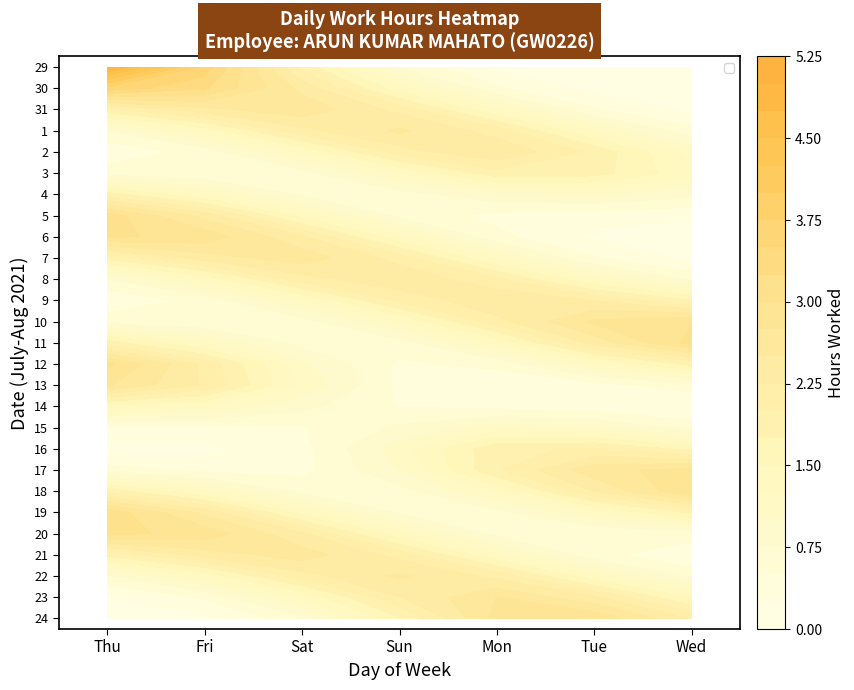

What is the sum of the 8 values at Thu and Tue?

2.0